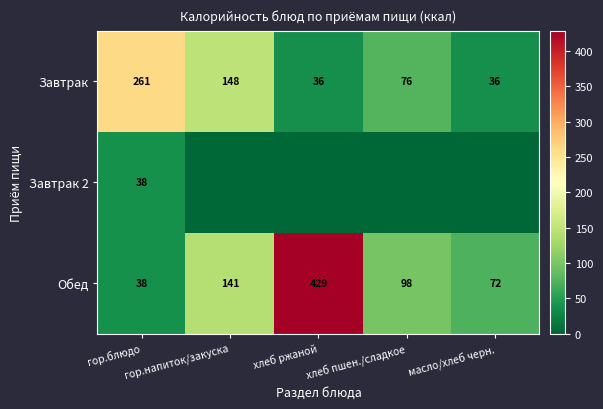

Count the Завтрак values in the range 36 to 148.

4